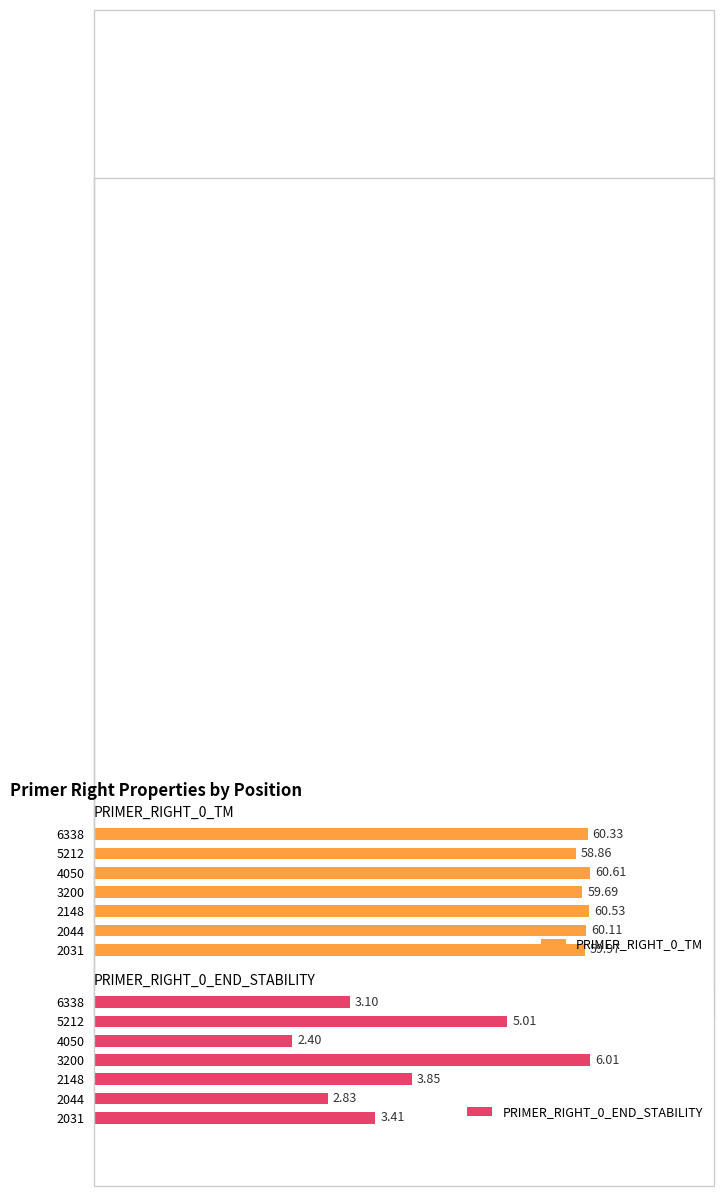

What is the value of the PRIMER_RIGHT_0_END_STABILITY bar at the 1st from the left?

3.4